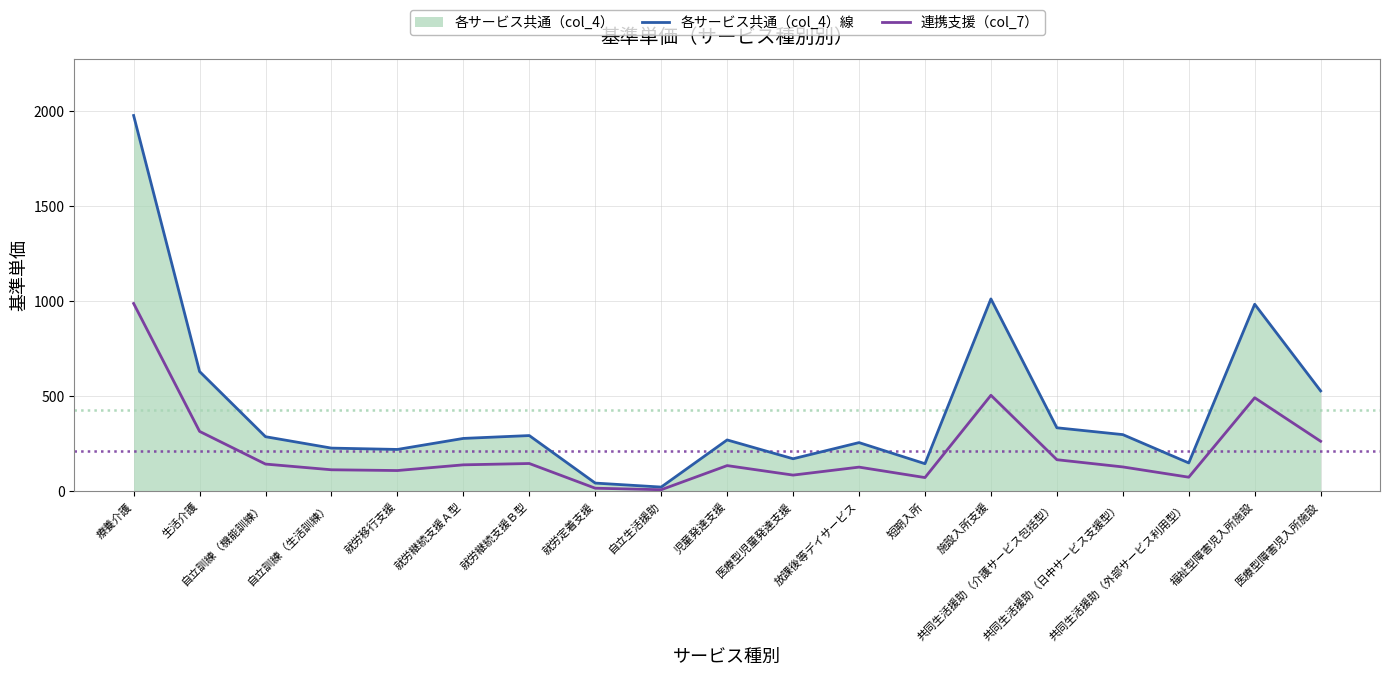

Count the number of data series in this chart.

2